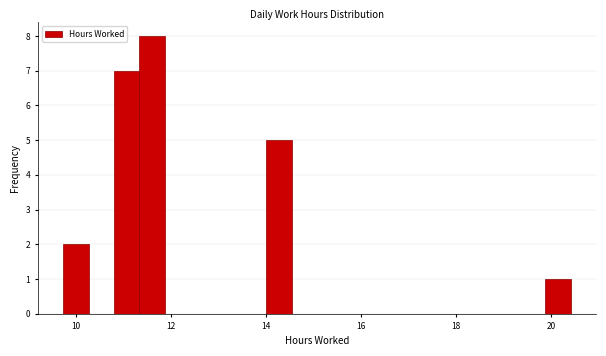

Read against the x-axis, roughly where is the centre of the tallest bar?

11.6